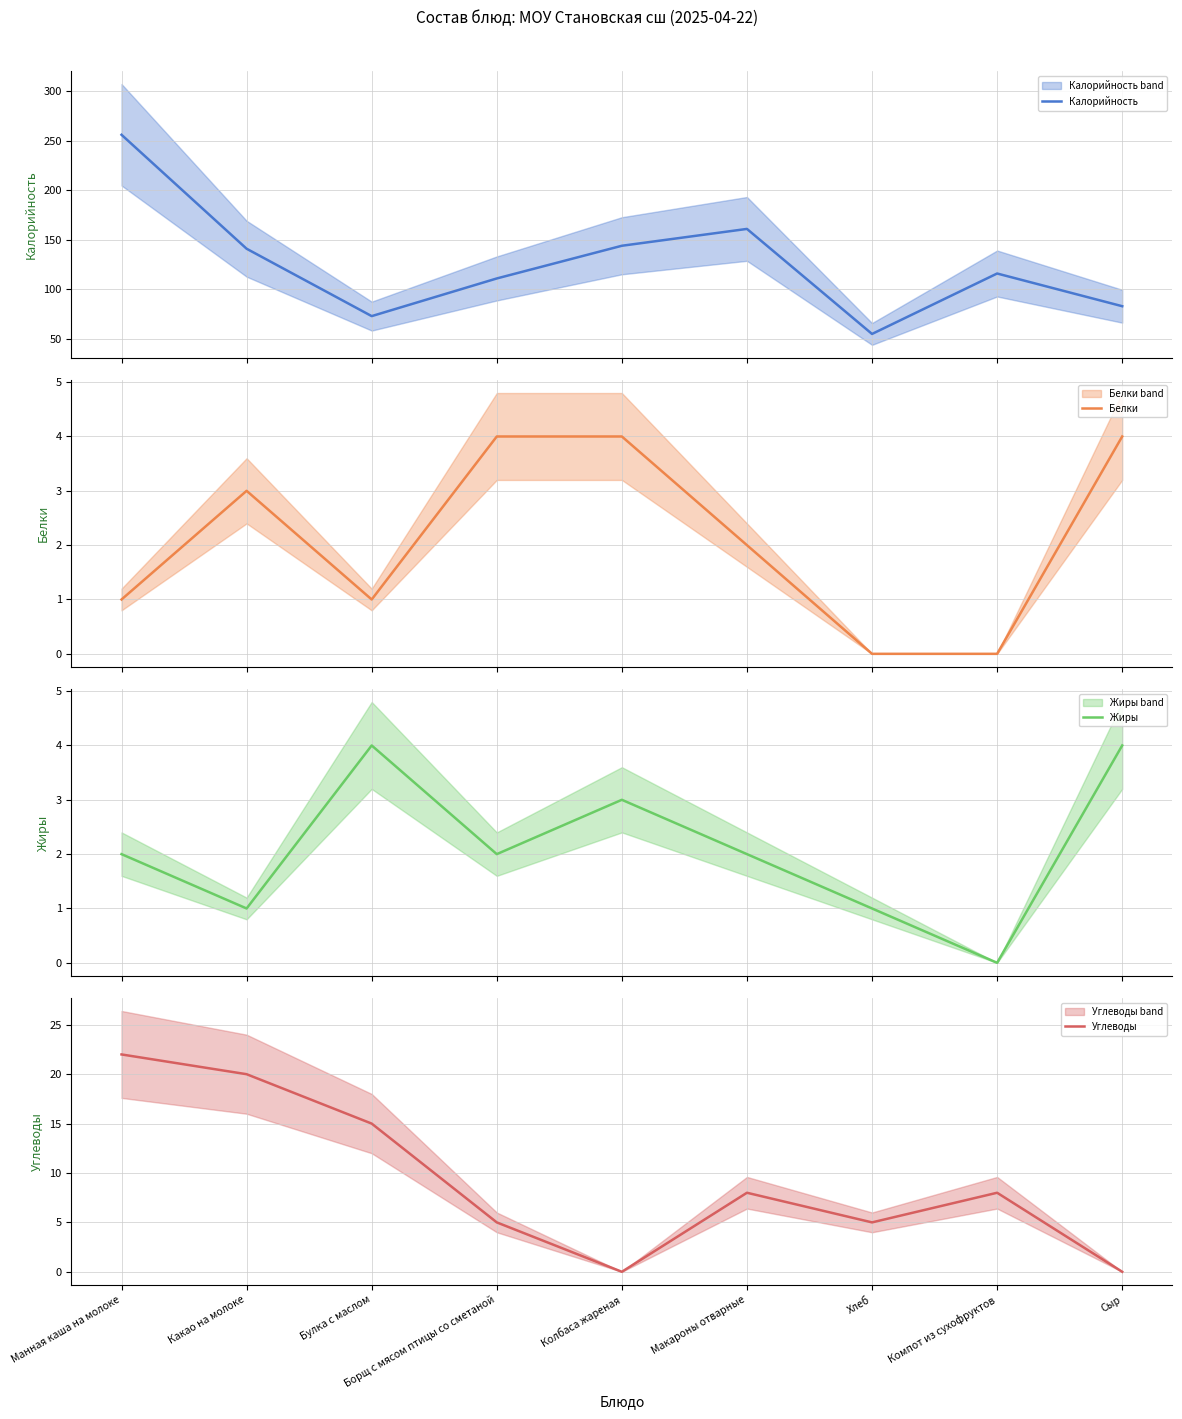

What is the label of the 8th point from the right?

Какао на молоке